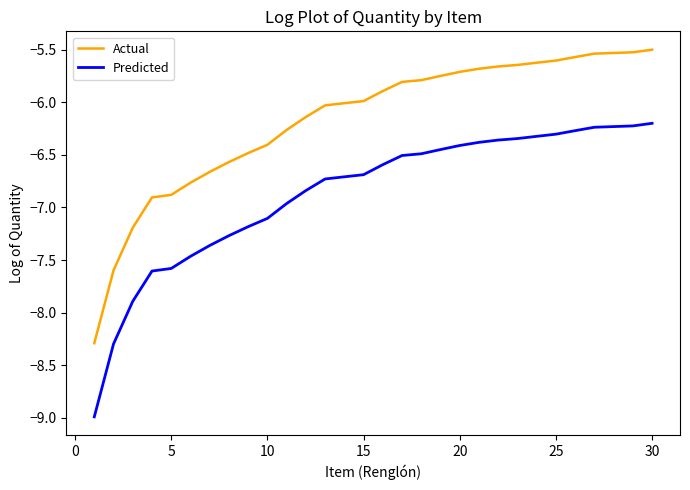

At how many categories does at least one series exceed -8?

29